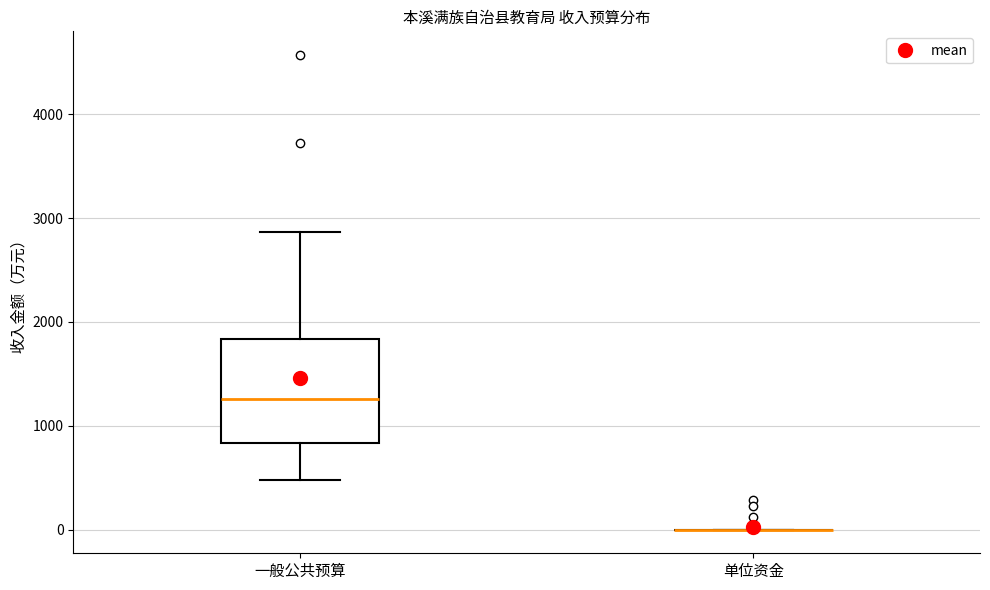

Reading left to right, transcribe this box plot: for each box, give where its median line is, the range the box spans, and where its two whiskers end, as read against the y-axis. The values are not printed on the chart, so give them approximately, as read against the axis.

一般公共预算: median 1300, box 800 to 1800, whiskers 500 to 2900
单位资金: box collapsed to a line at 0, whiskers 0 to 0